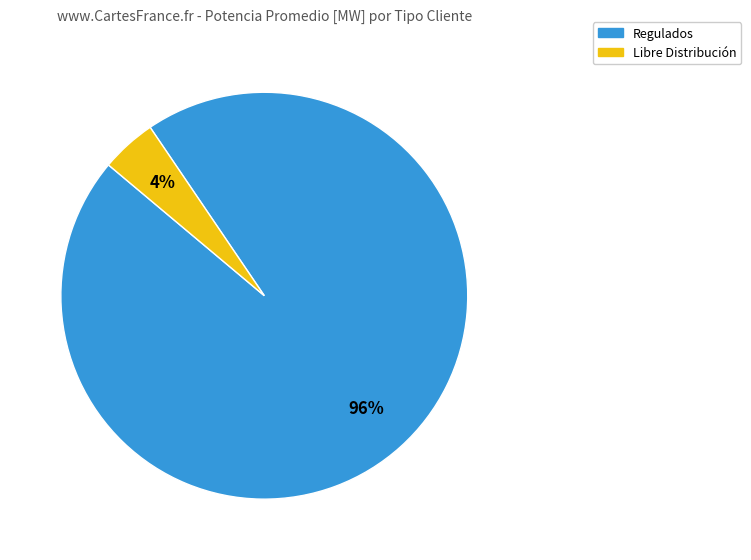

To the nearest percent, what is the average slice percentage?

50%